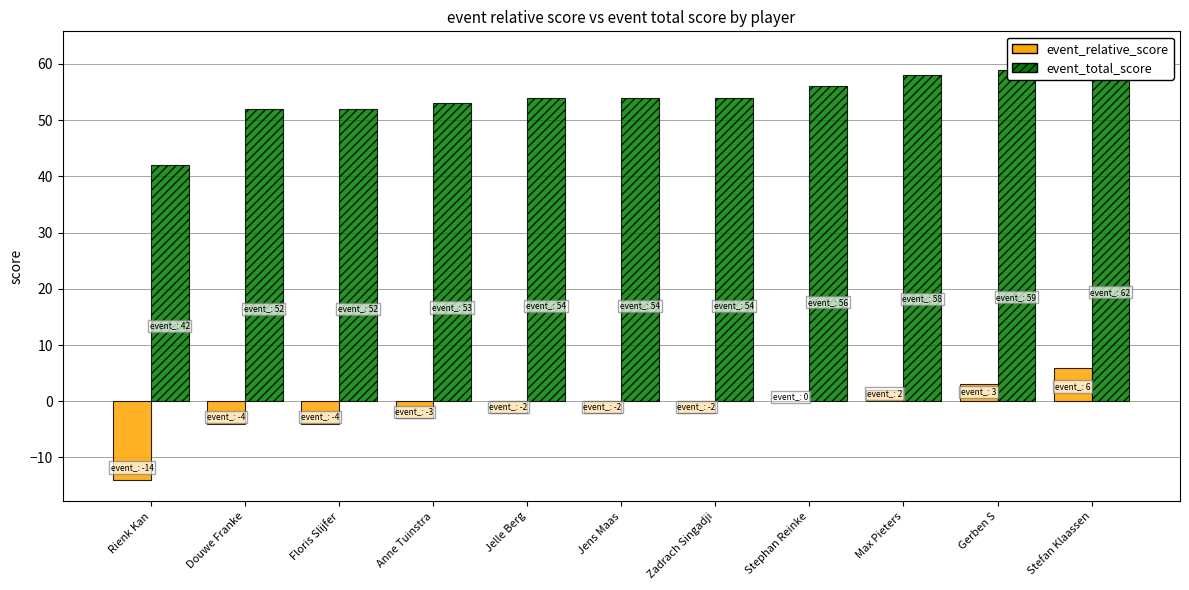

Which category has the highest value in the event_total_score series?

Stefan Klaassen